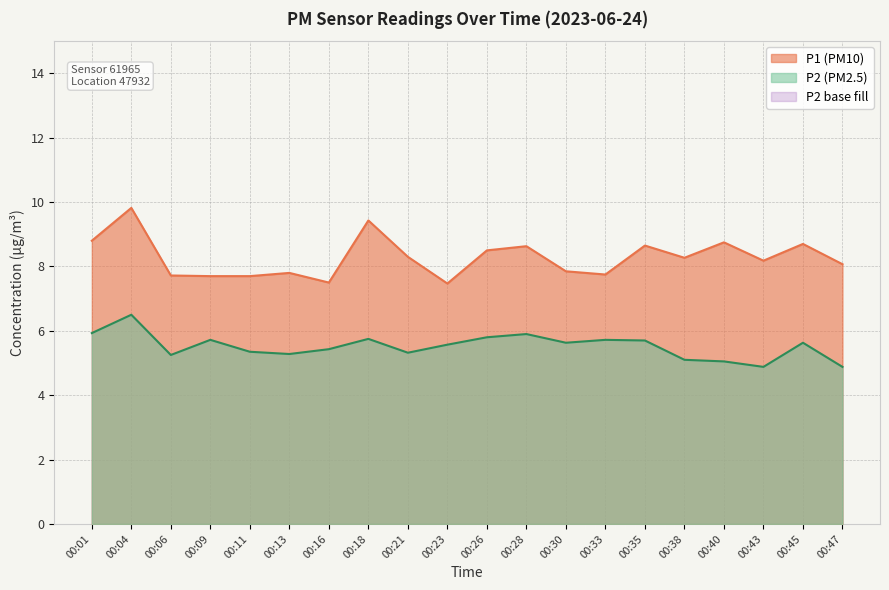

The P2 series shows 3.8 at 00:35. True or false?

False